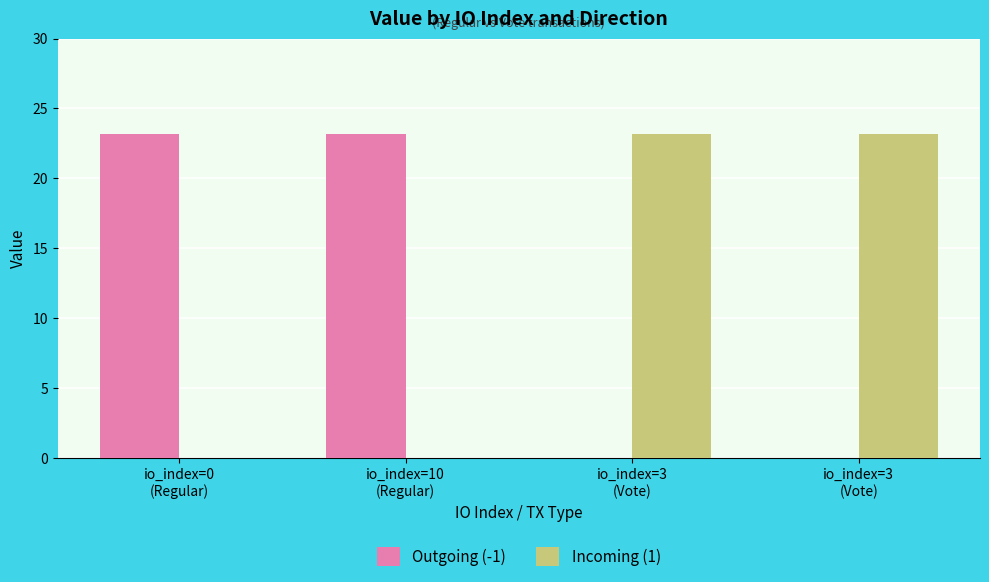

Reading right to left, extract all data points from this chart.

Outgoing (-1): 0.0	0.0	23.2	23.2
Incoming (1): 23.2	23.2	0.0	0.0